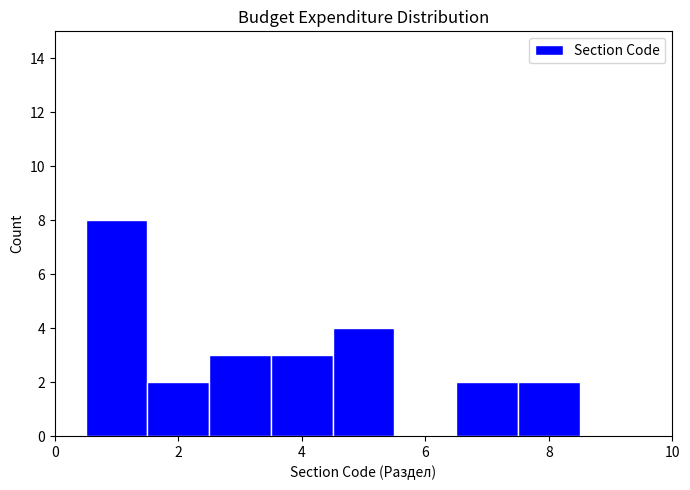

What is the height of the bar covering 0.5 to 1.5 on the x-axis? Neither the bar edges nor the heights are printed on the chart, so give them approximately, as read against the axes.

8